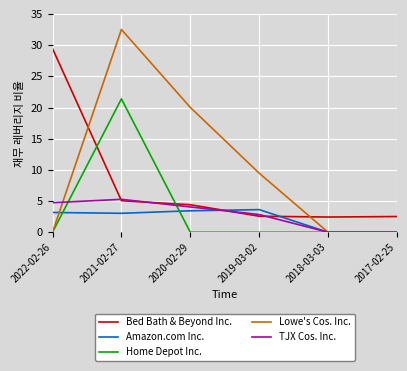

Rank the series by their maximum value, from highest to lowest.

Lowe's Cos. Inc., Bed Bath & Beyond Inc., Home Depot Inc., TJX Cos. Inc., Amazon.com Inc.